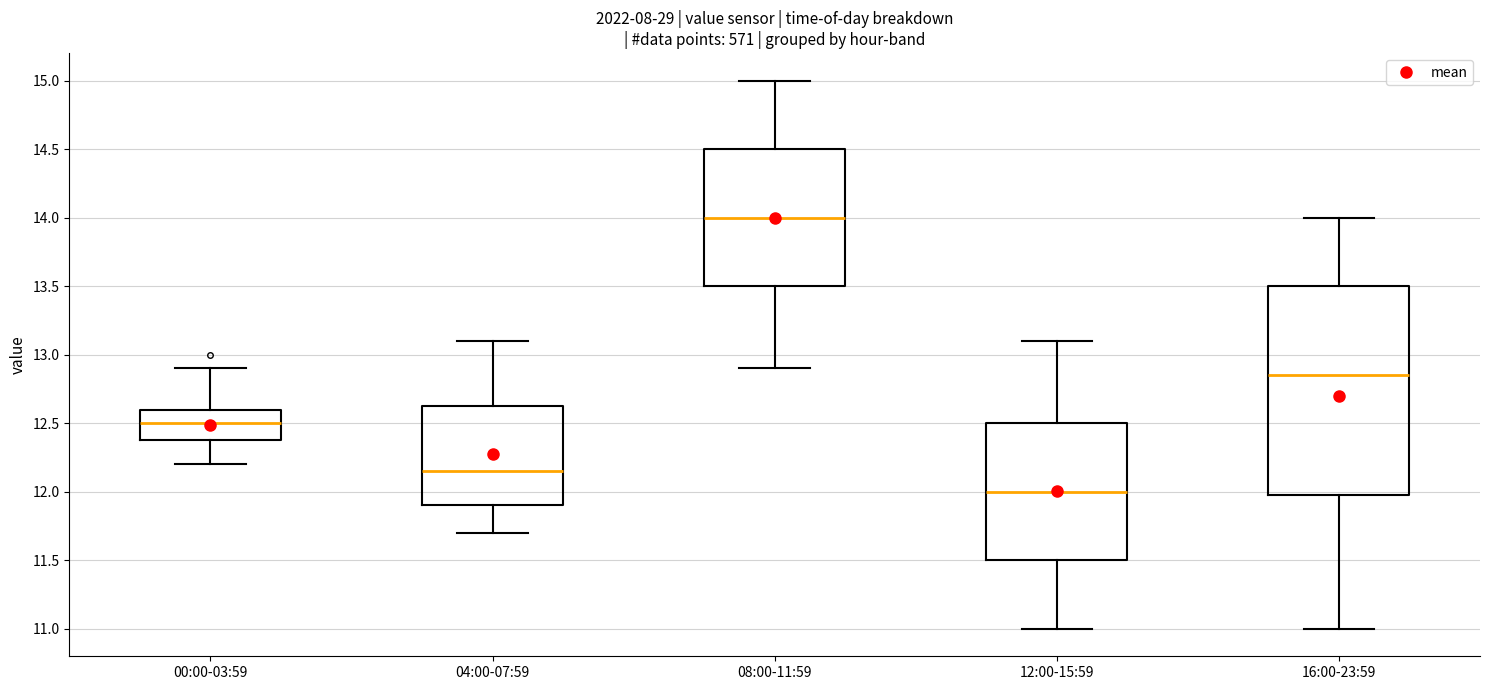

Comparing the boxes themselves (not the whiskers), which one is the tallest?

16:00-23:59